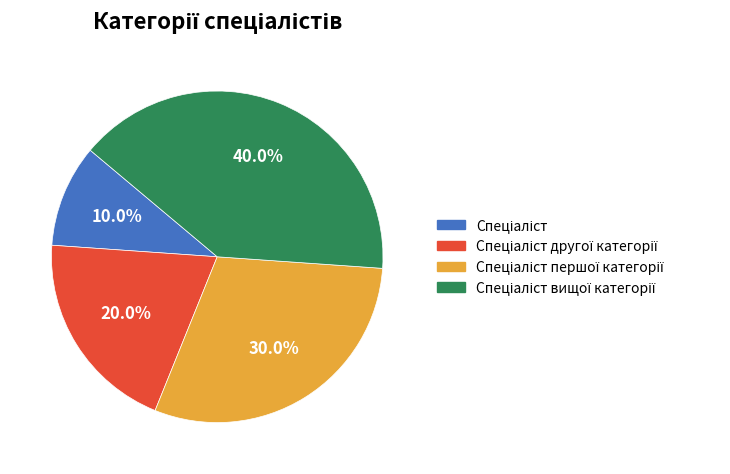

How many segments does this pie chart have?

4